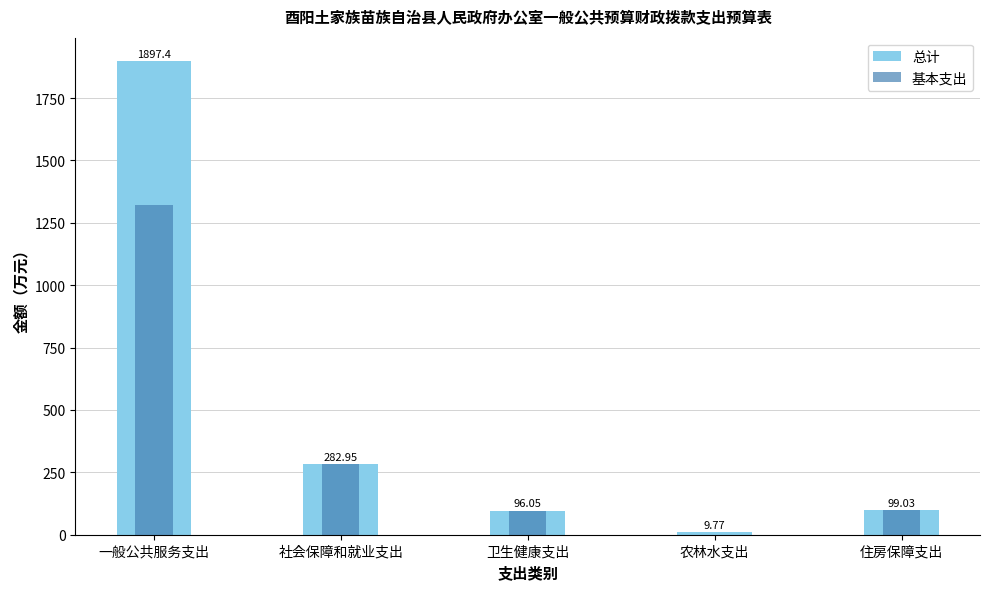

At 住房保障支出, list the series in order from smallest to largest.

总计, 基本支出